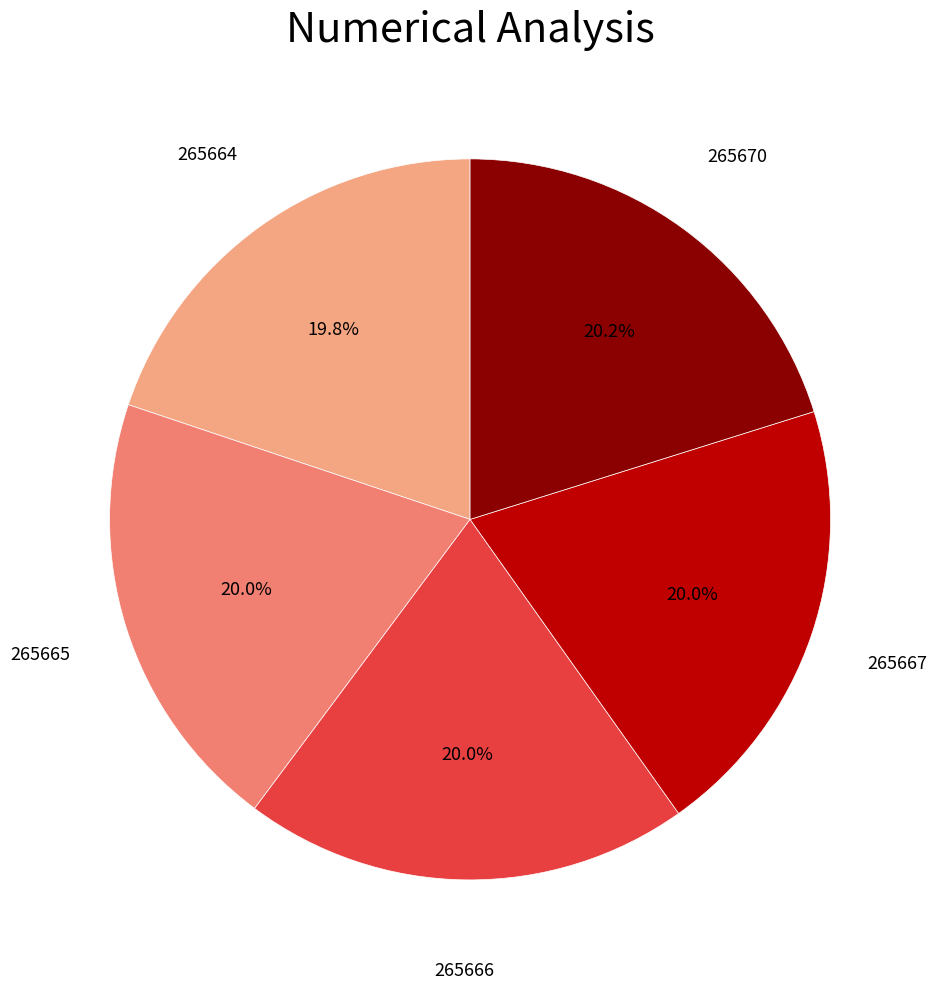

How many slices are in this pie chart?

5